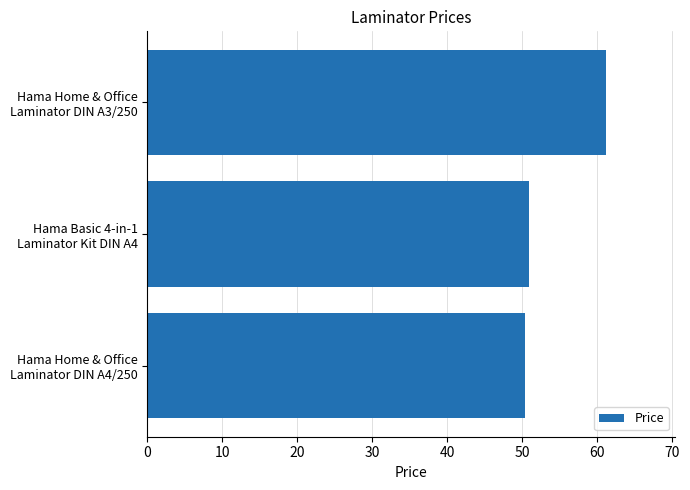

What is the smallest value displayed?

50.4